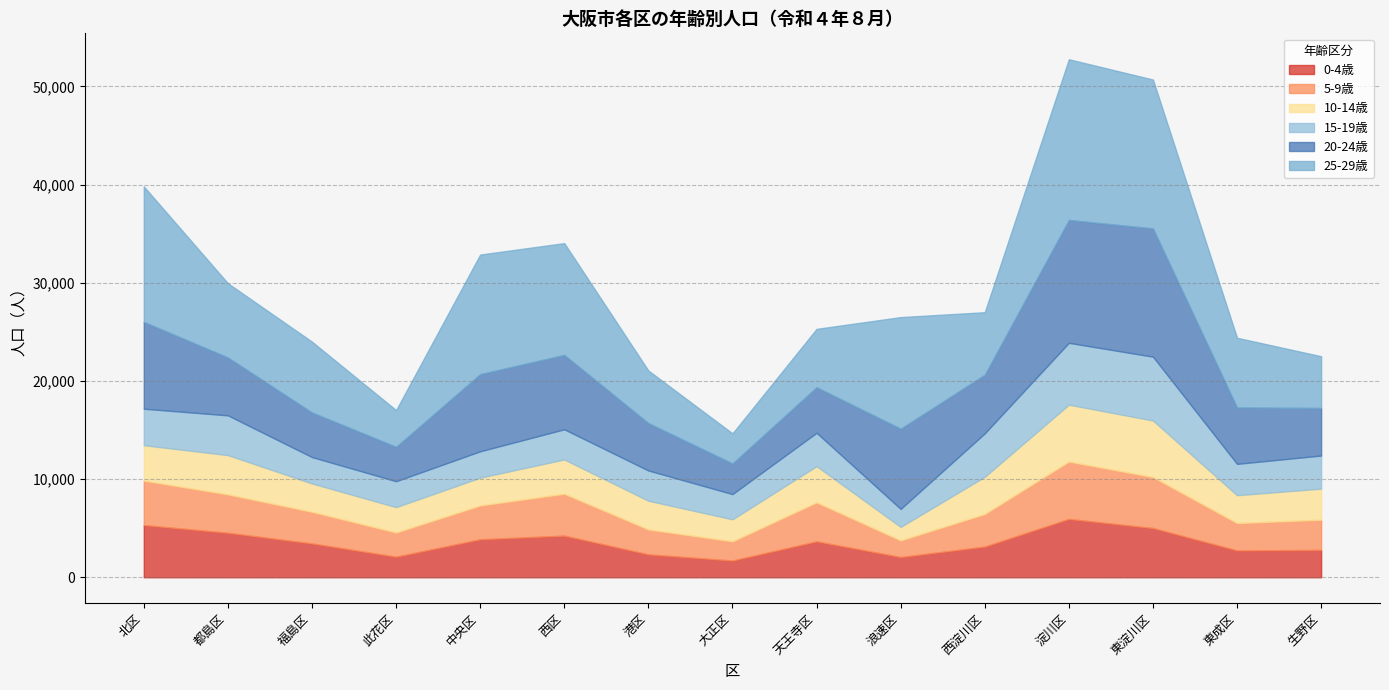

What is the spread (max minus min) of values at 福島区?

4518